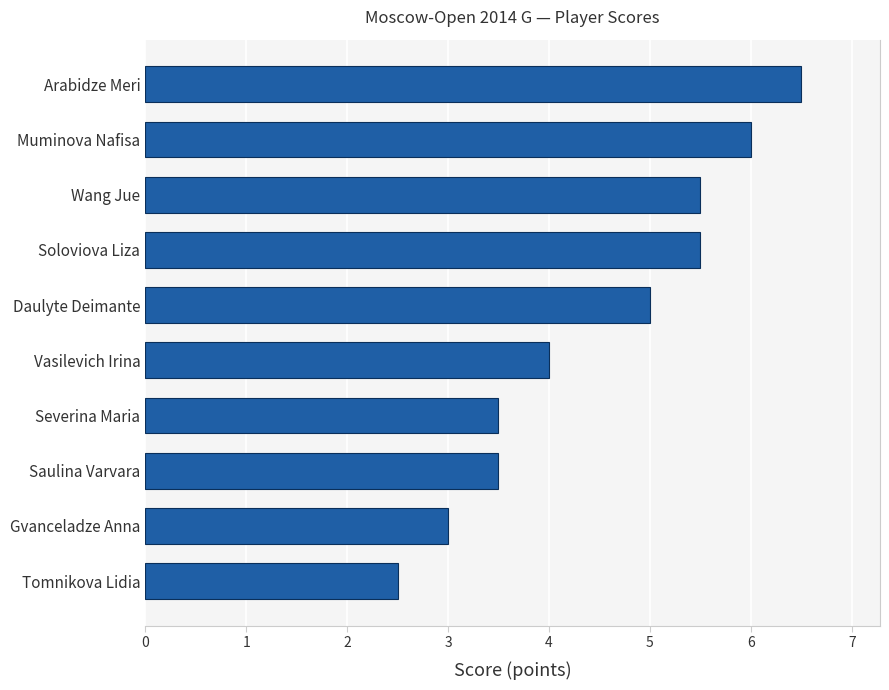

Reading bottom to top, transcribe all the data shown in this chart.

2.5	3.0	3.5	3.5	4.0	5.0	5.5	5.5	6.0	6.5